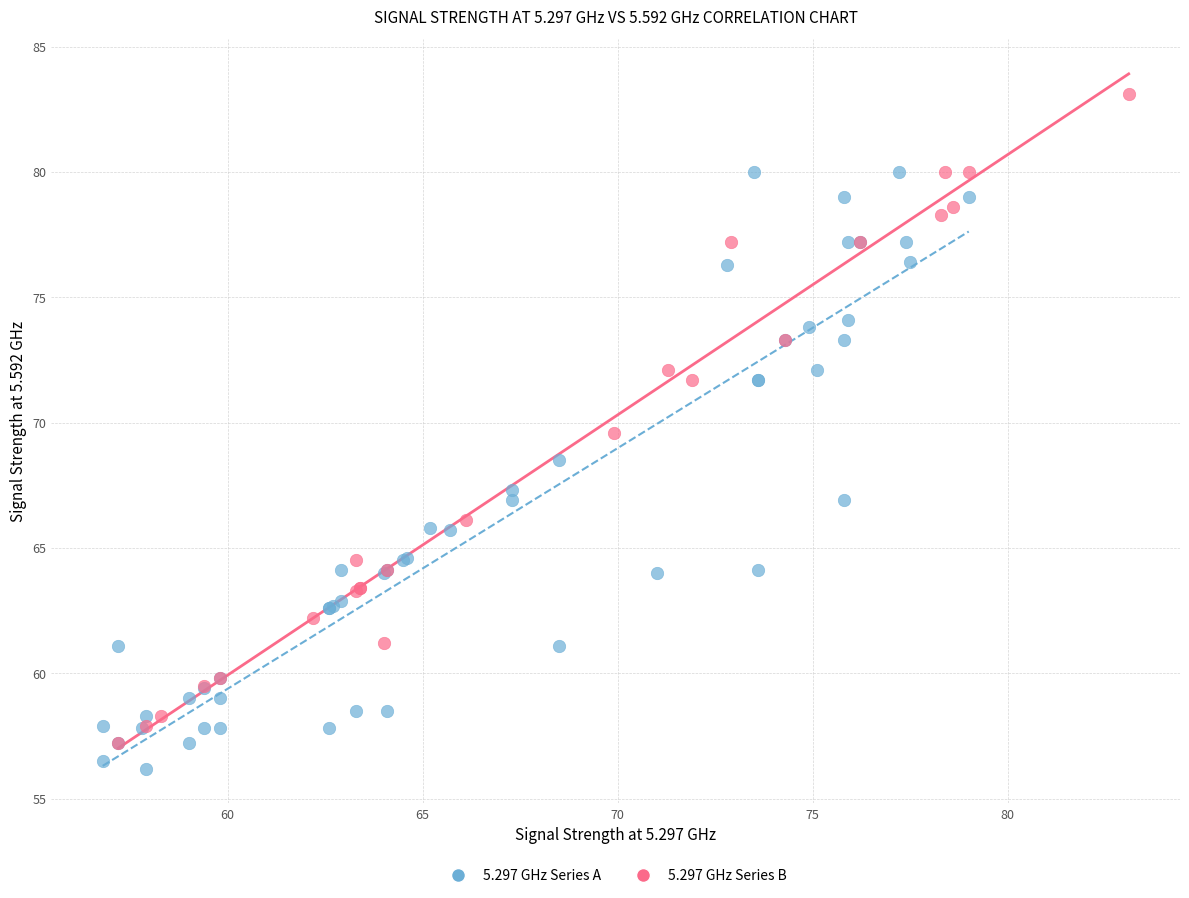

Which series reaches the maximum Y coordinate?

5.297 GHz Series B